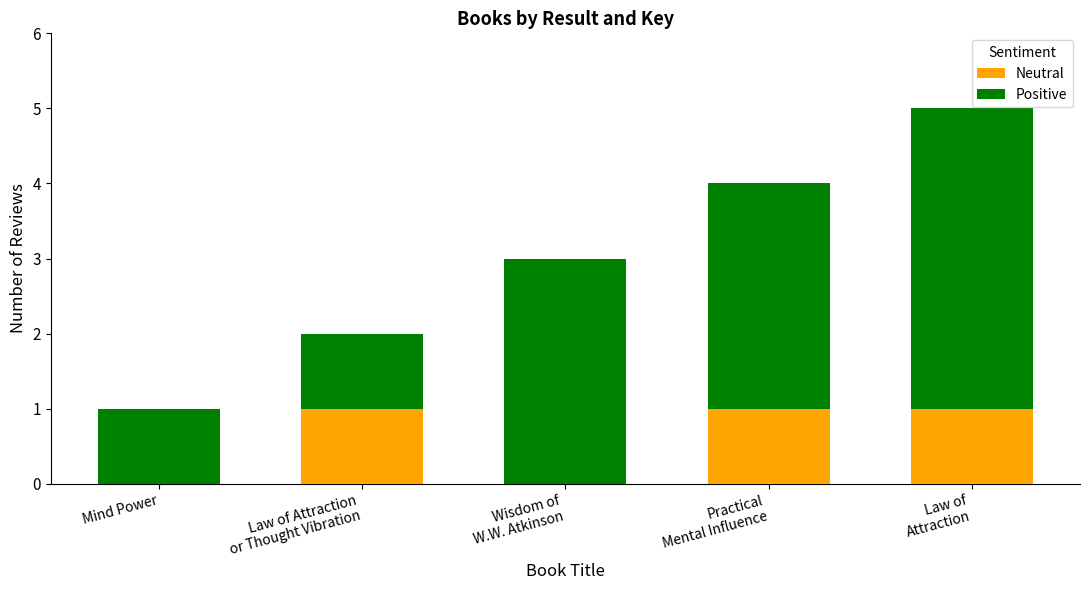

The value of Neutral at Mind Power is 1. True or false?

False